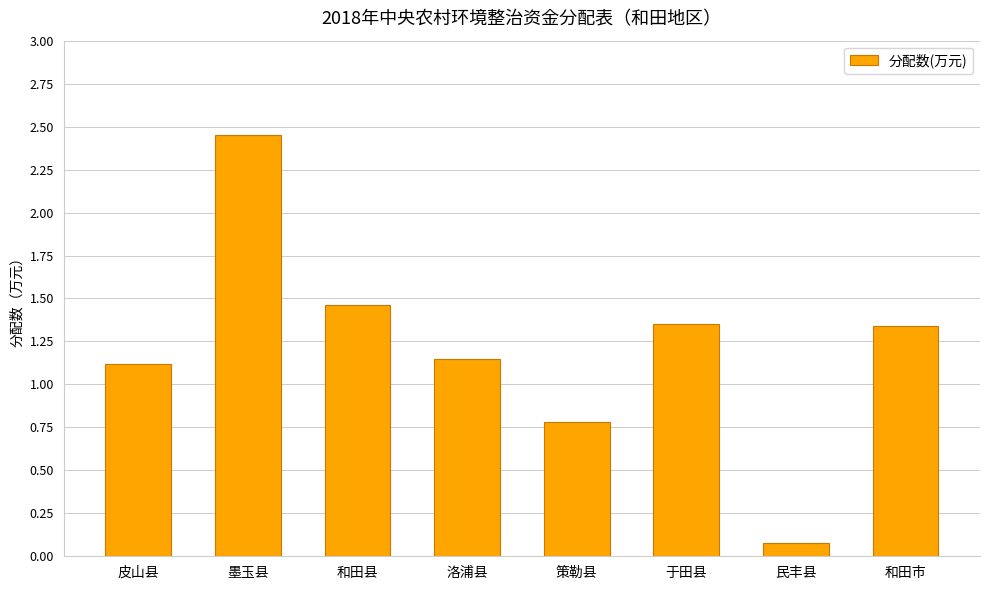

How many values exceed 1?

6